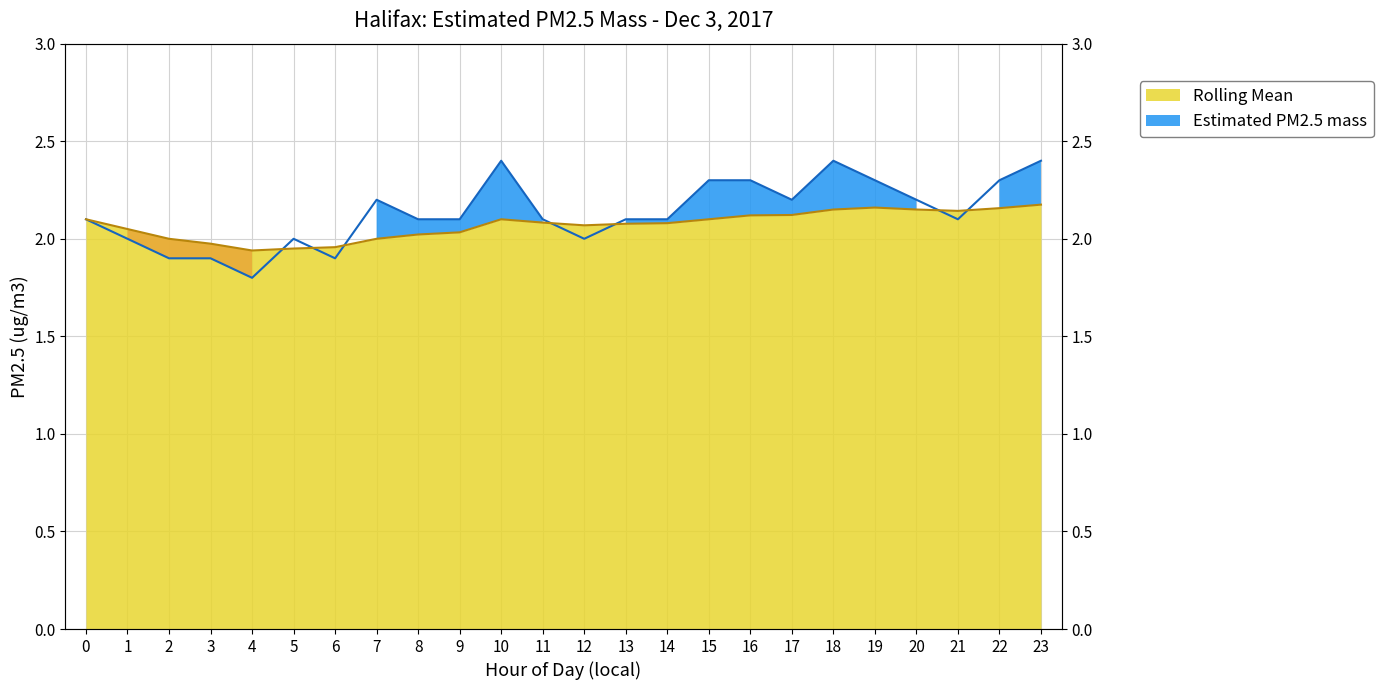

What is the lowest value of the Rolling Mean series?

1.9